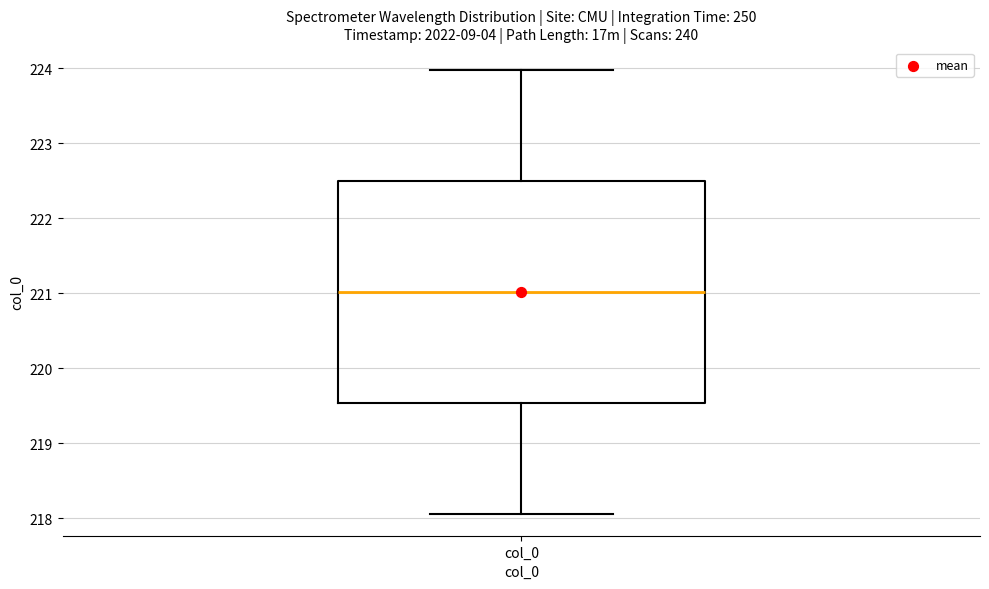

Transcribe this box plot: give where the median line is, the range the box spans, and where the two whiskers end, as read against the y-axis. The values are not printed on the chart, so give them approximately, as read against the axis.

median 221.0, box 219.5 to 222.5, whiskers 218.1 to 224.0